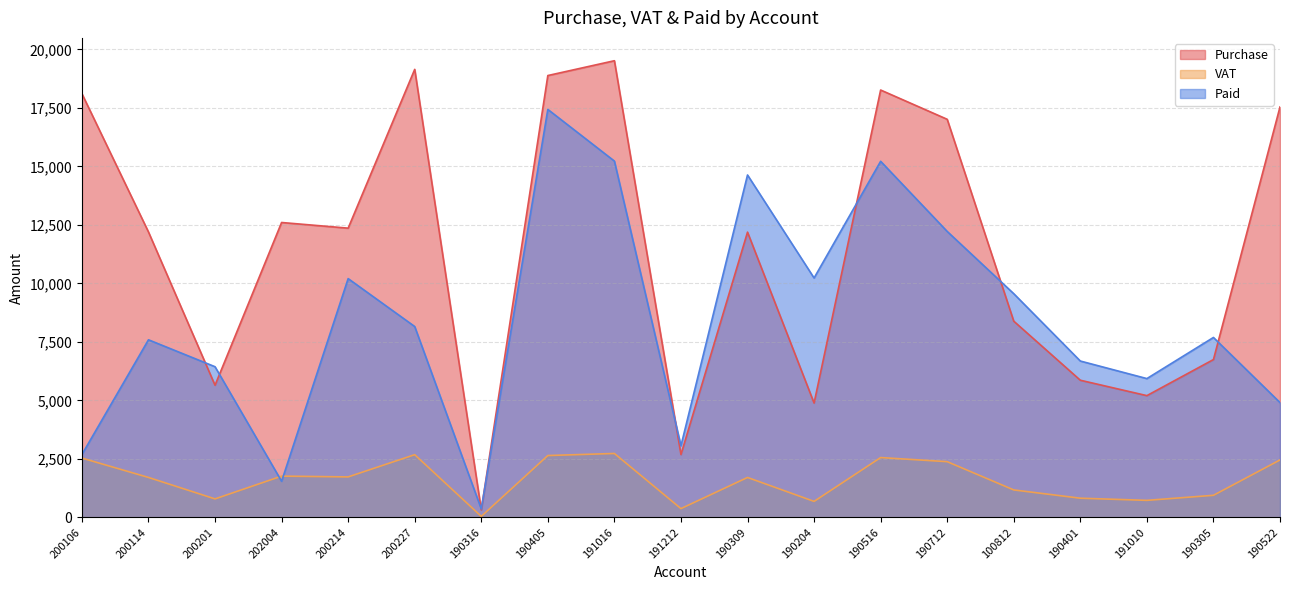

Which series has the largest total across all categories?

Purchase